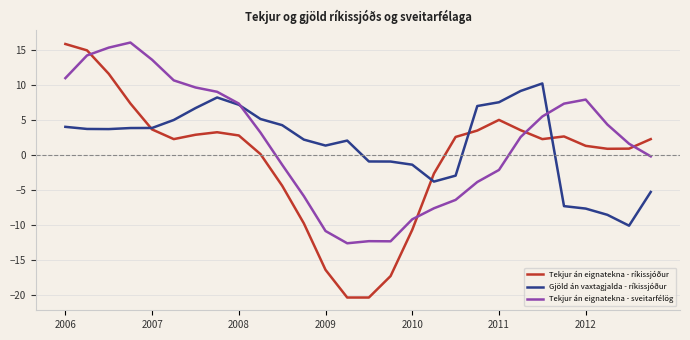

What is the minimum value shown in the chart?

-20.4